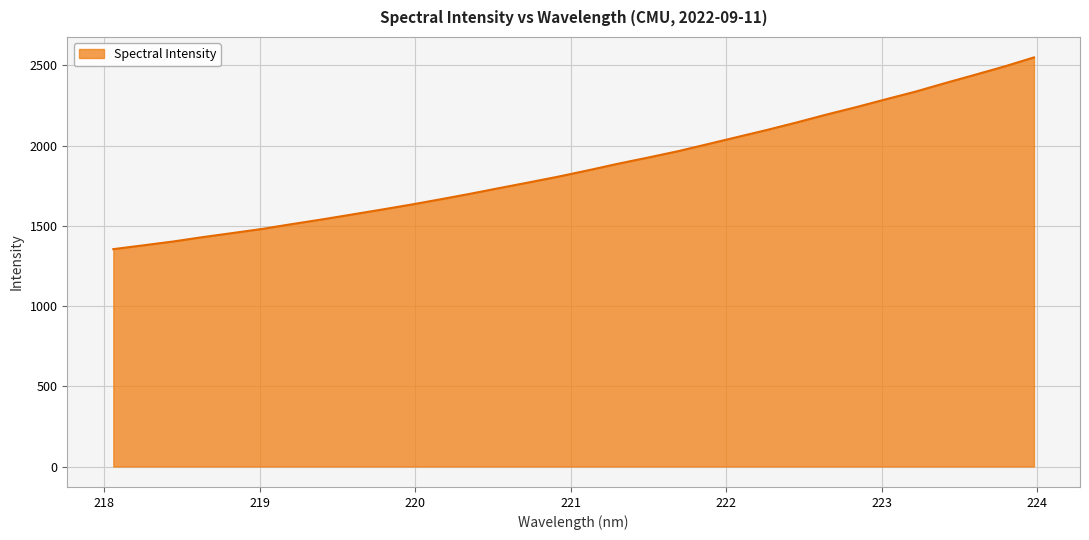

What is the smallest value displayed?

1354.7